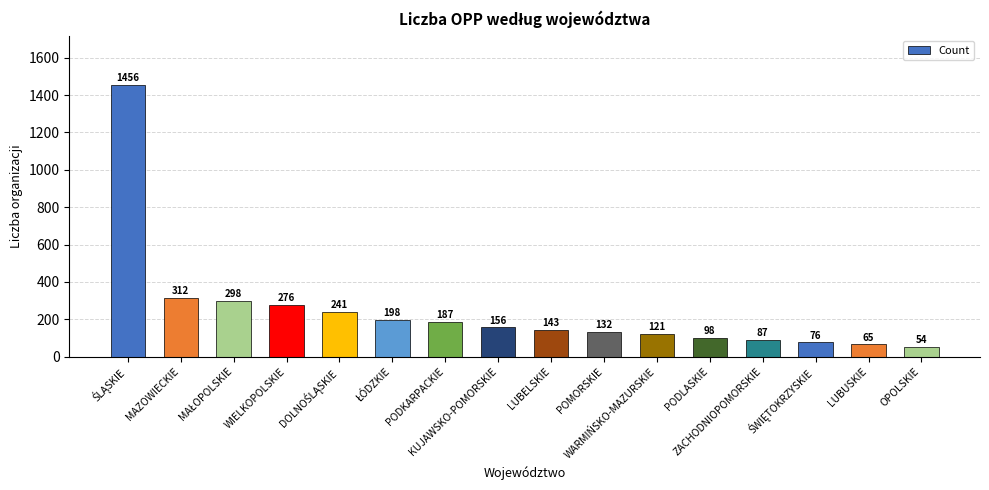

Reading left to right, extract all data points from this chart.

1456	312	298	276	241	198	187	156	143	132	121	98	87	76	65	54